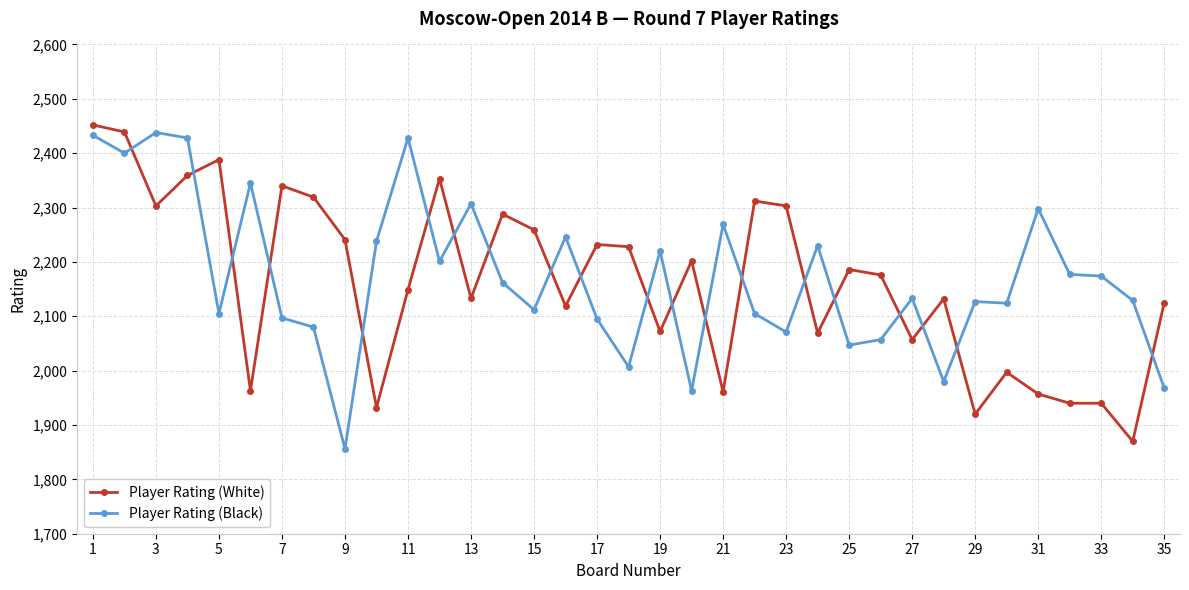

List the series in order of their overall mean, highest first.

Player Rating (Black), Player Rating (White)